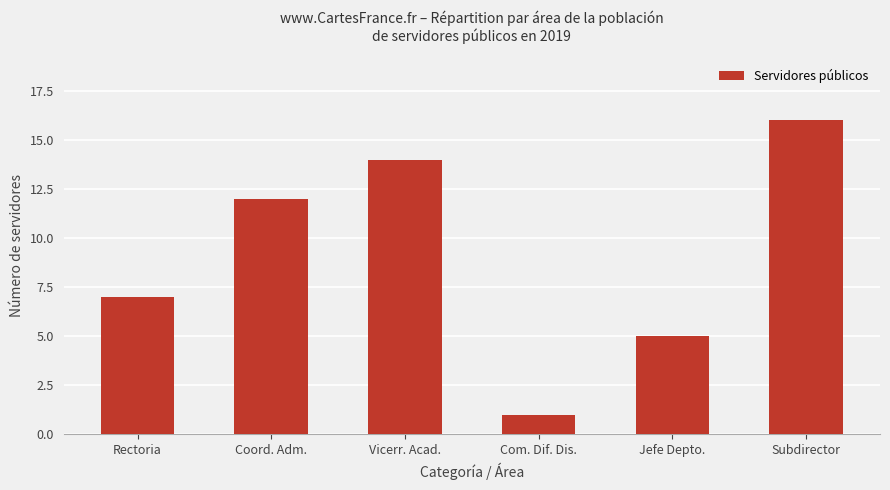

Reading left to right, what are all the values shown in this chart?

Rectoria=7	Coord. Adm.=12	Vicerr. Acad.=14	Com. Dif. Dis.=1	Jefe Depto.=5	Subdirector=16